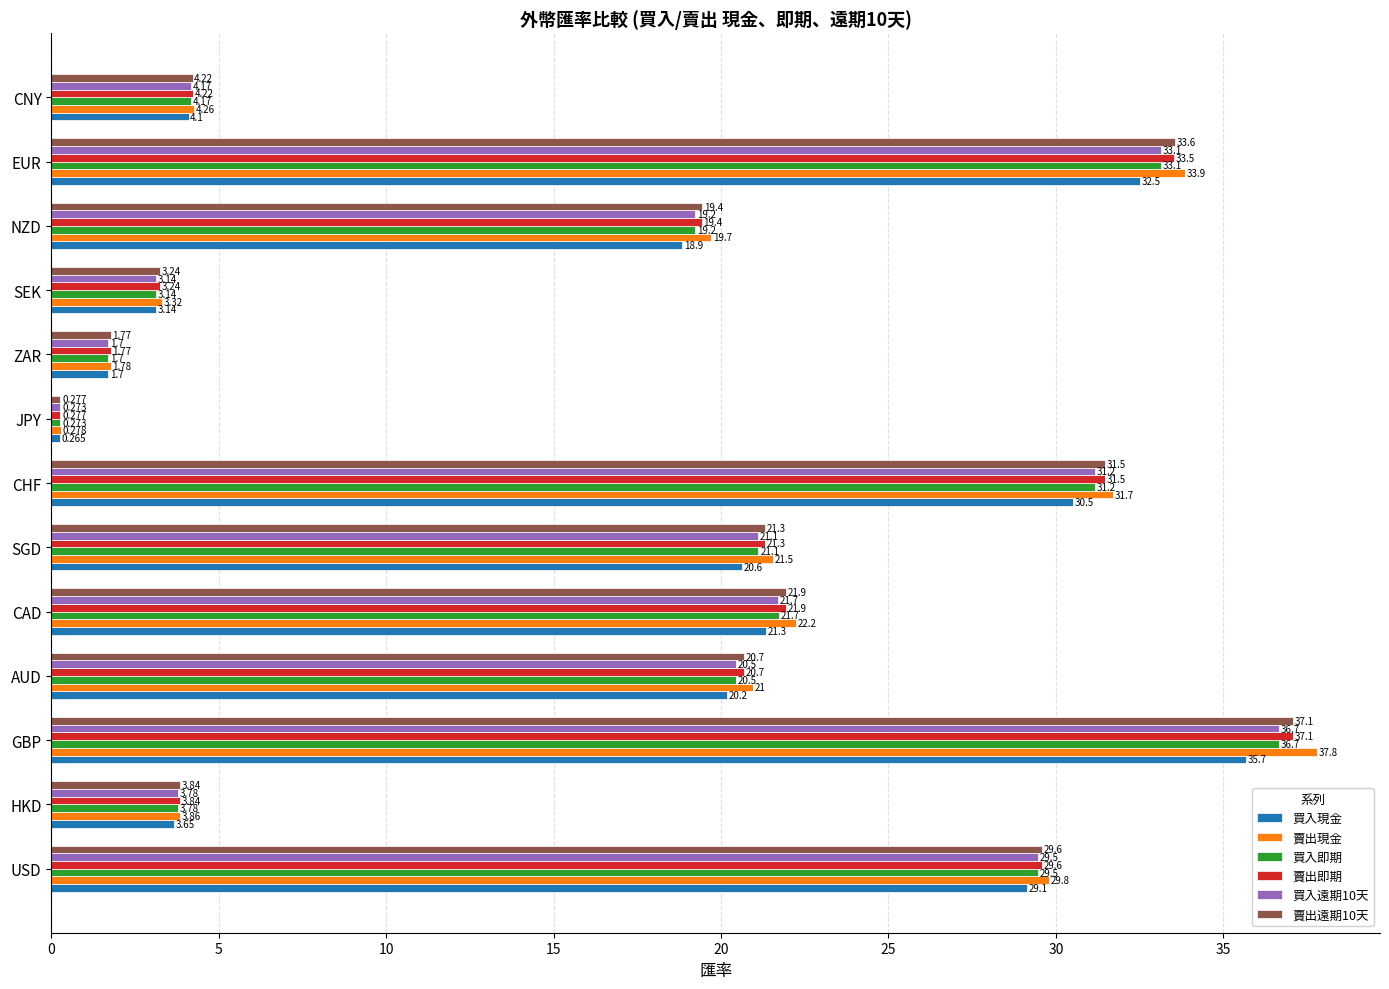

At which label is 賣出現金 closest to 19?

NZD